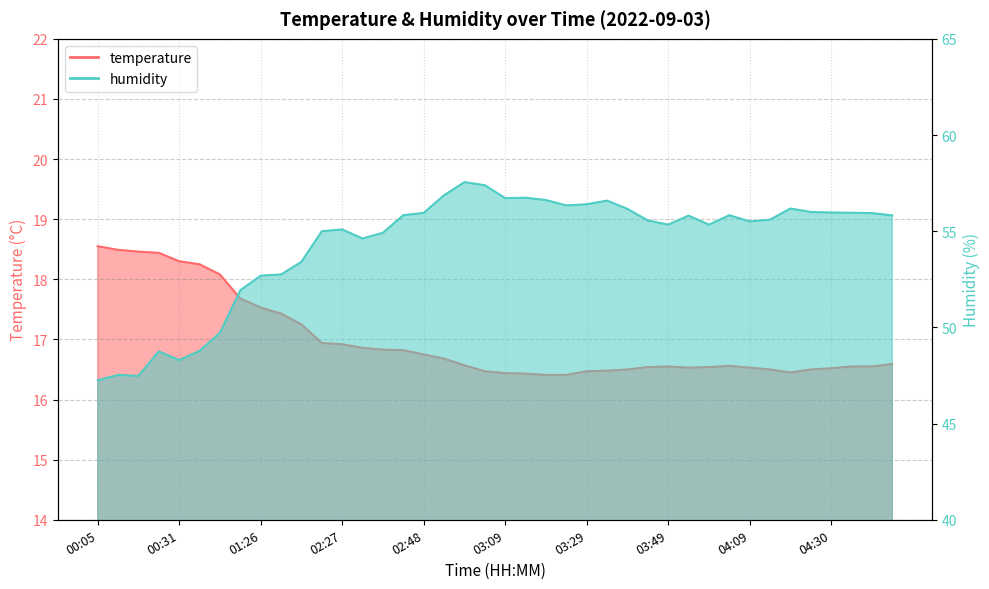

True or false: humidity and temperature intersect in this chart.

False